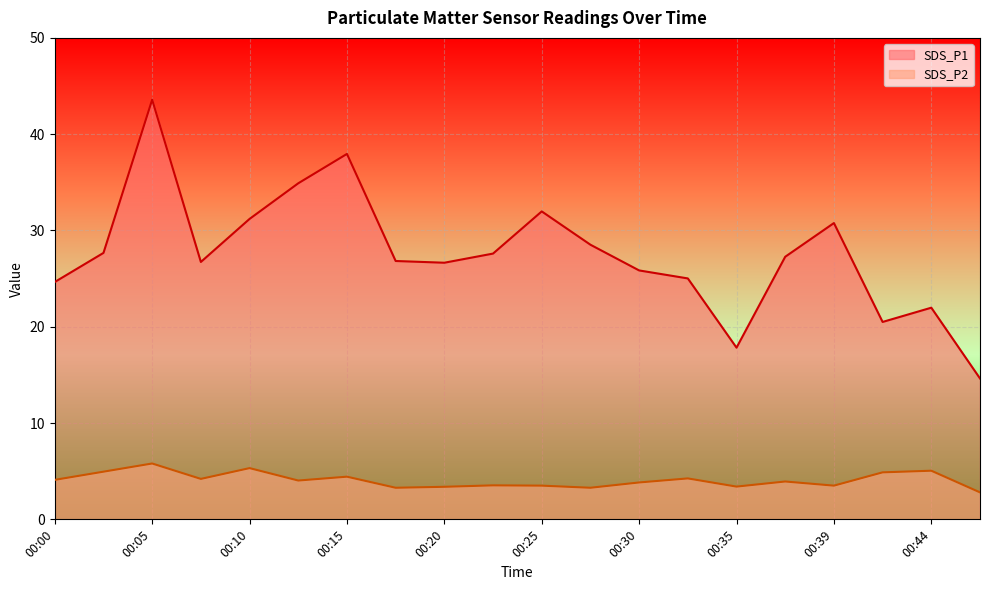

How many values in the SDS_P2 series are below 4?

10